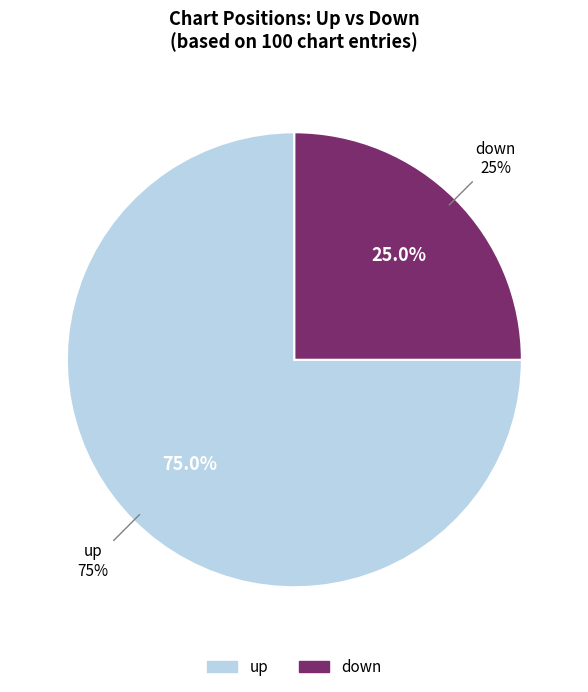

Count the number of slices in the pie.

2